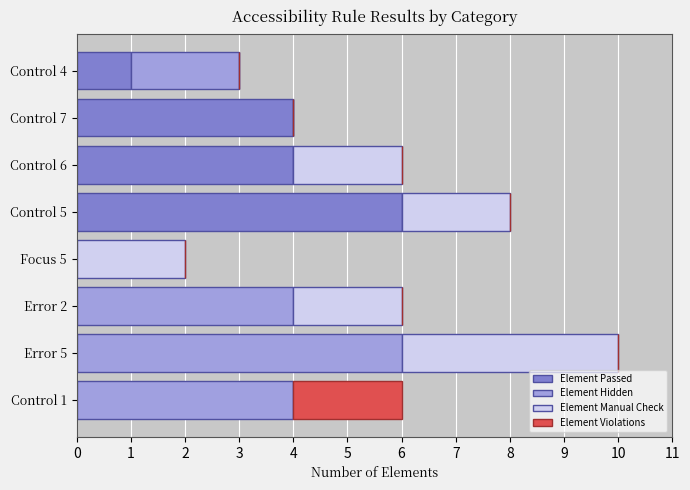

The Element Passed series shows 4 at Control 6. True or false?

True